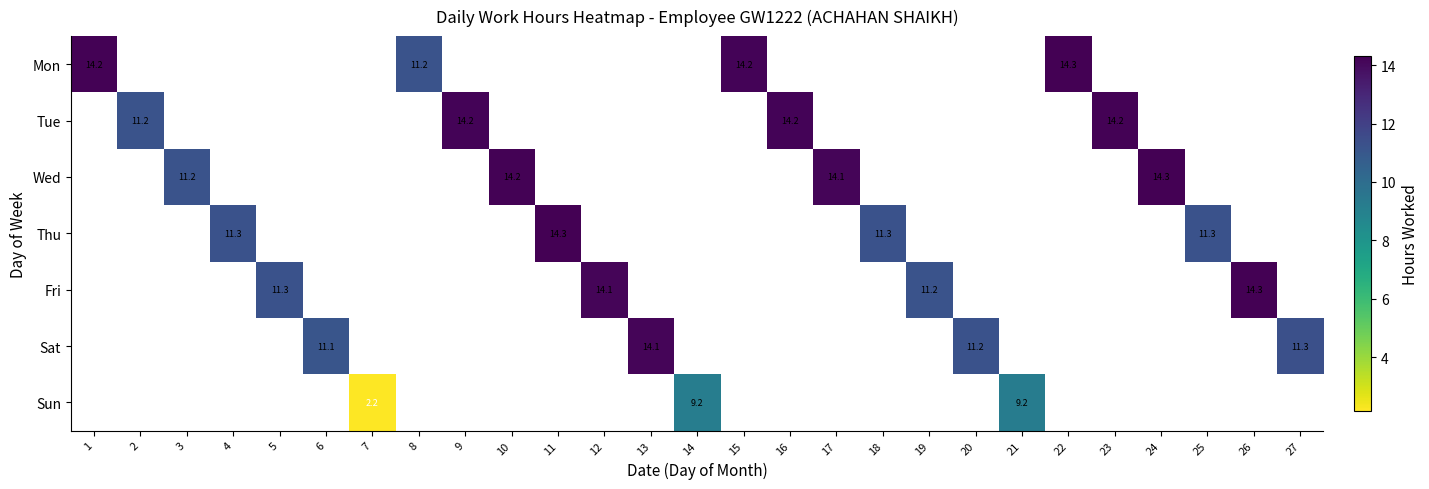

Is the value of Fri at 26 greater than the value of Sun at 4?

No